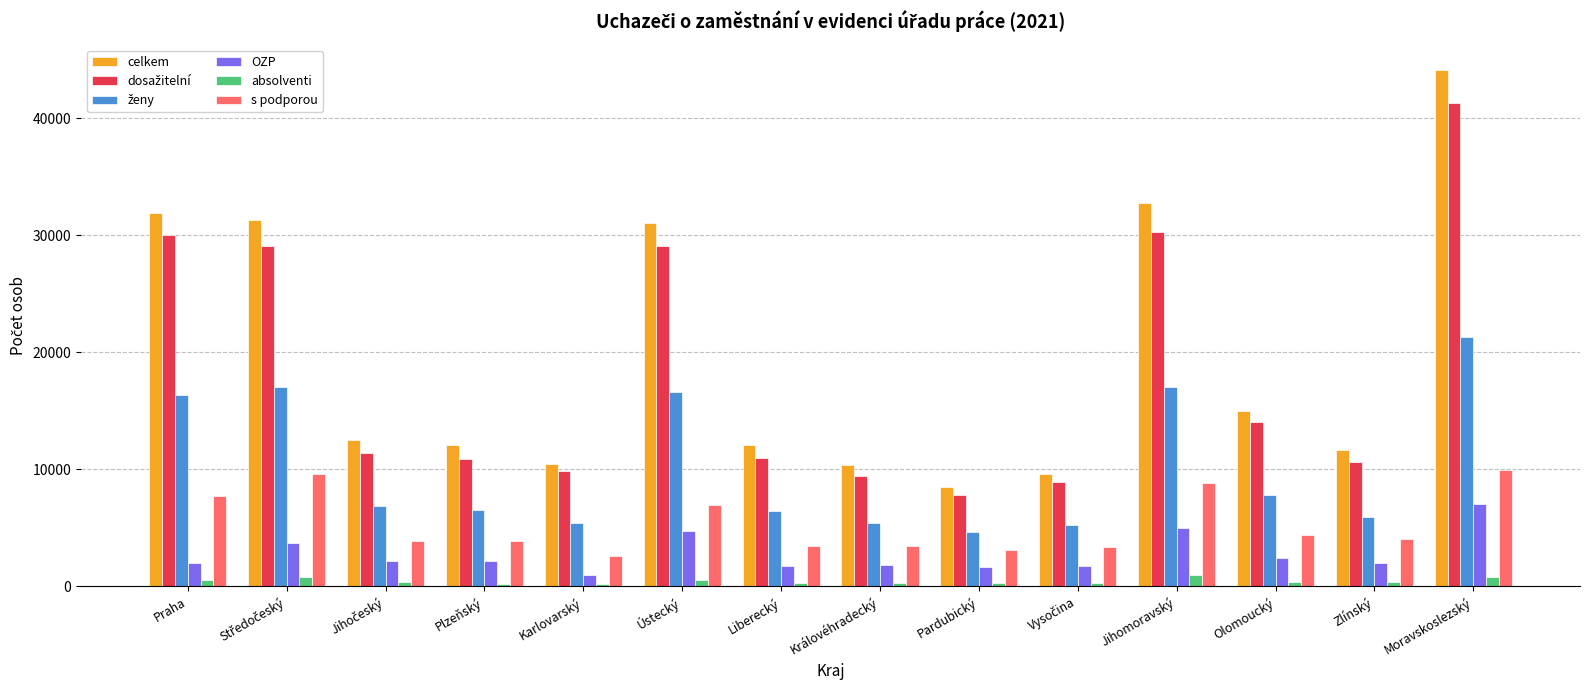

Is it true that OZP equals 1995 at Zlínský?

True